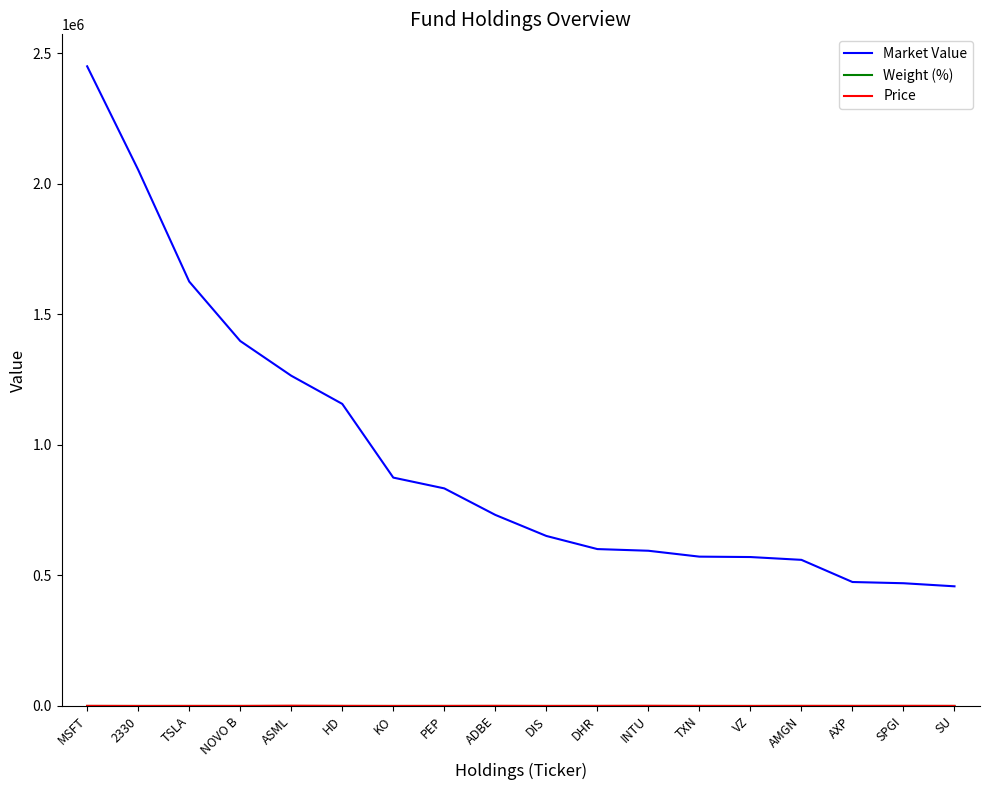

The value of Market Value at NOVO B is 332669.7. True or false?

False